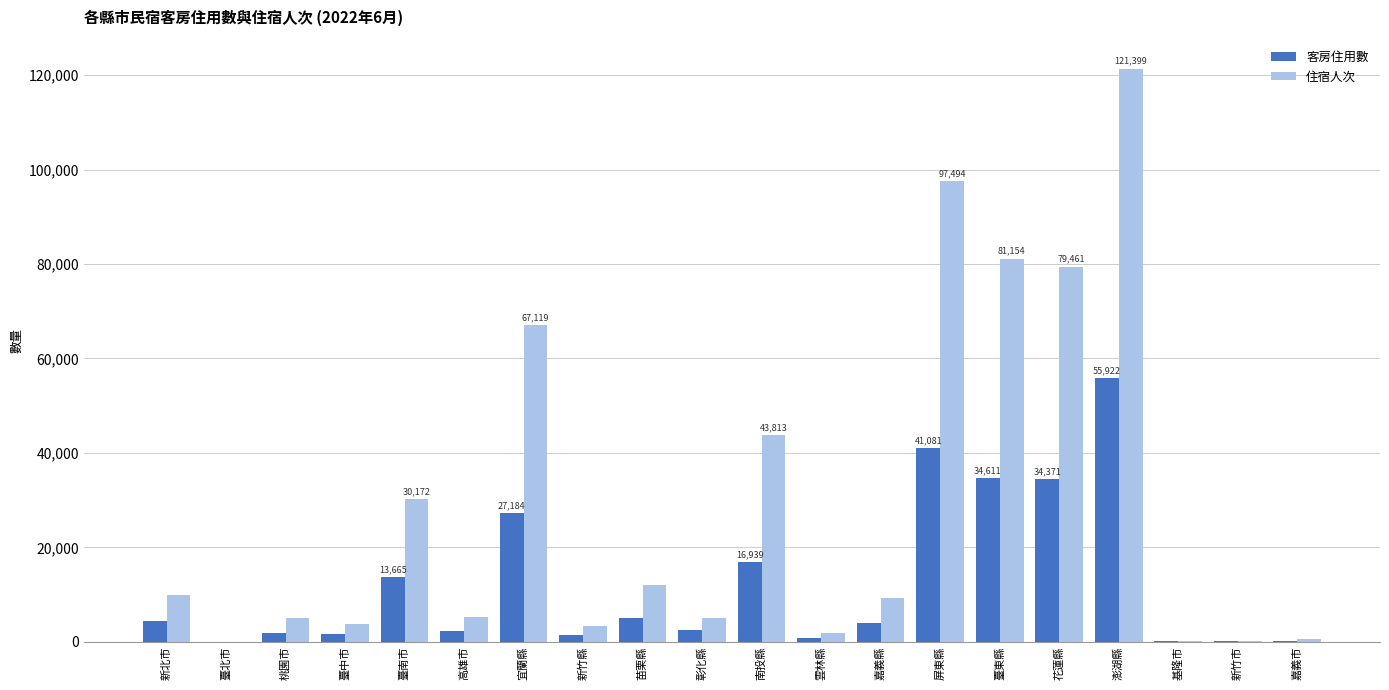

Is the value of 住宿人次 at 花蓮縣 greater than the value of 客房住用數 at 苗栗縣?

Yes